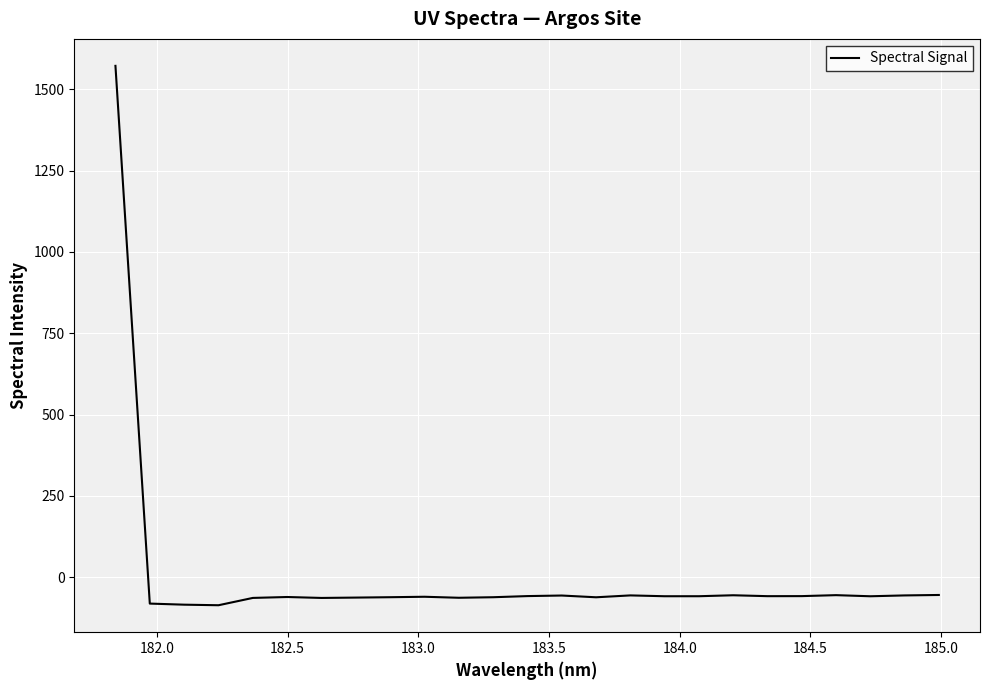

What is the difference between the maximum and minimum values?

1657.8